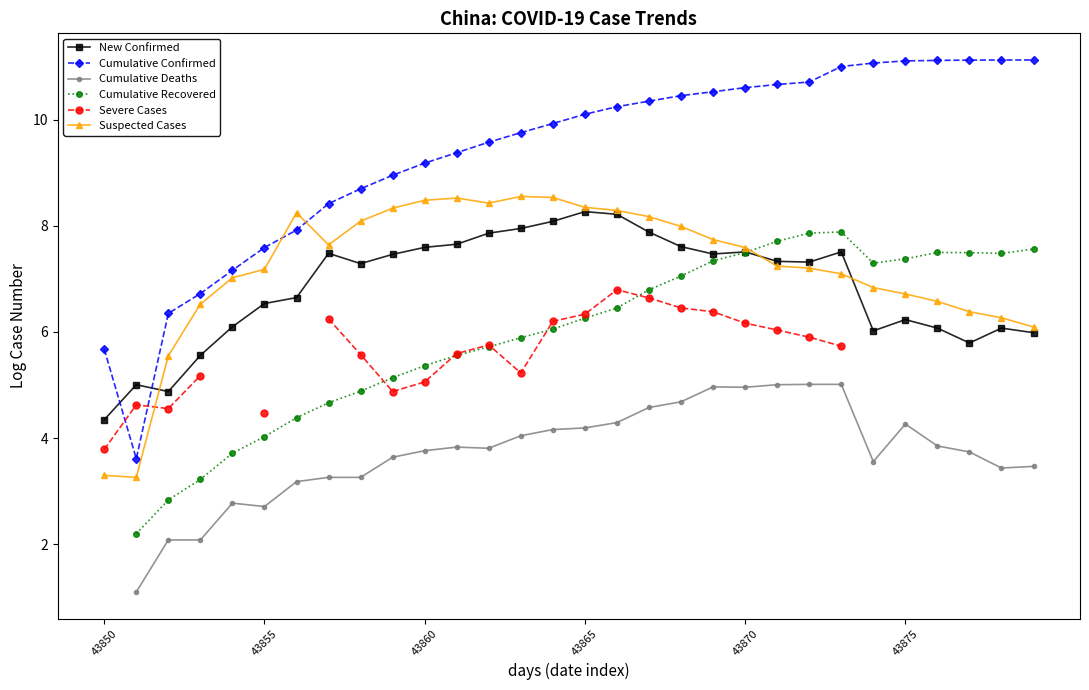

What is the maximum value for Cumulative Confirmed?

11.1